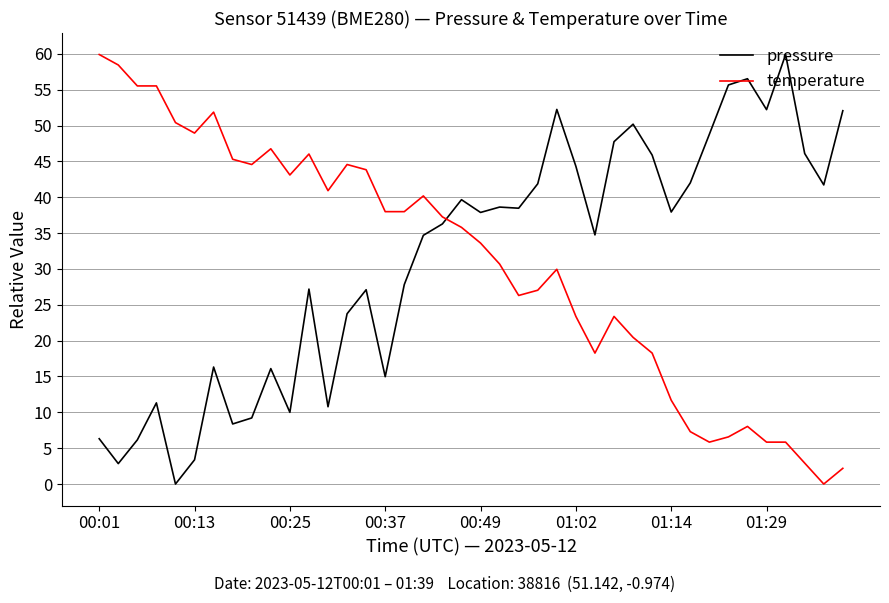

What is the difference between the maximum and minimum values in the pressure series?

59.9